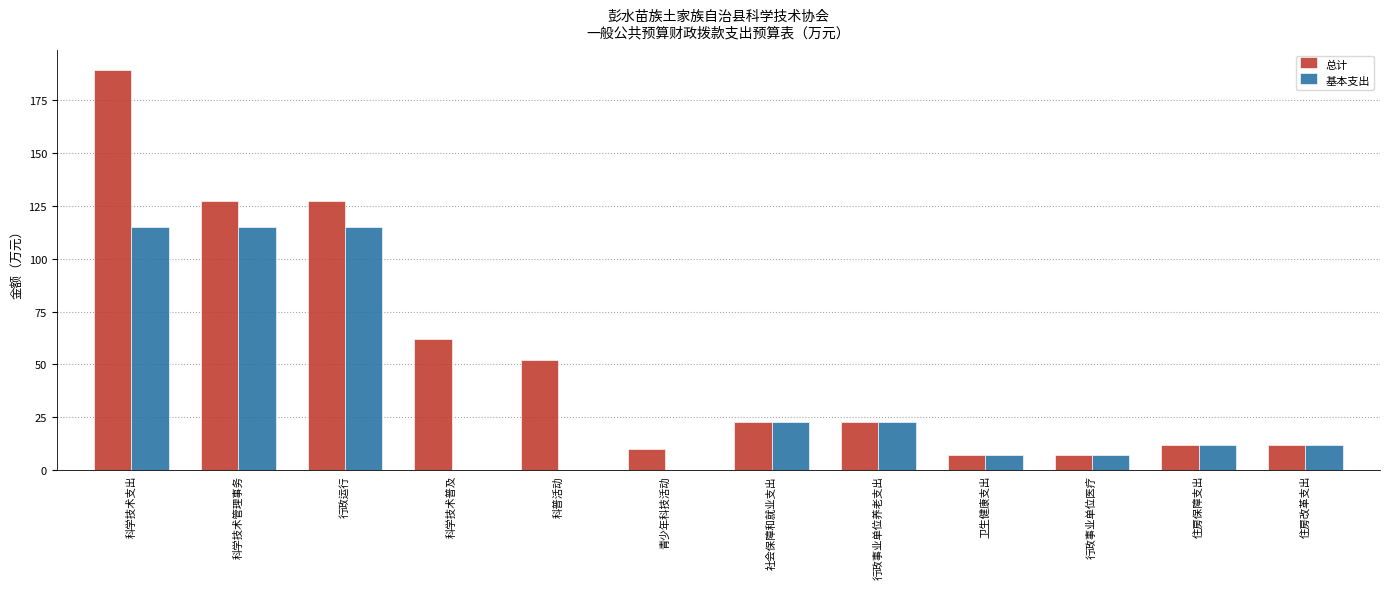

What are all the series names shown in the legend?

总计, 基本支出